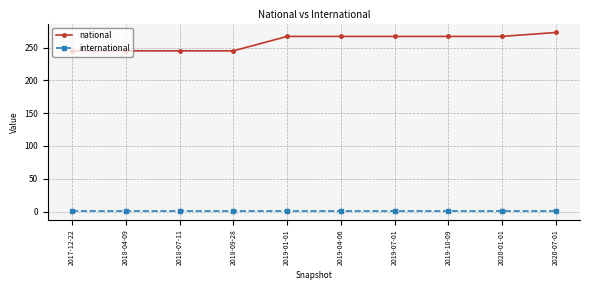

Which series has the largest range (max minus min)?

national